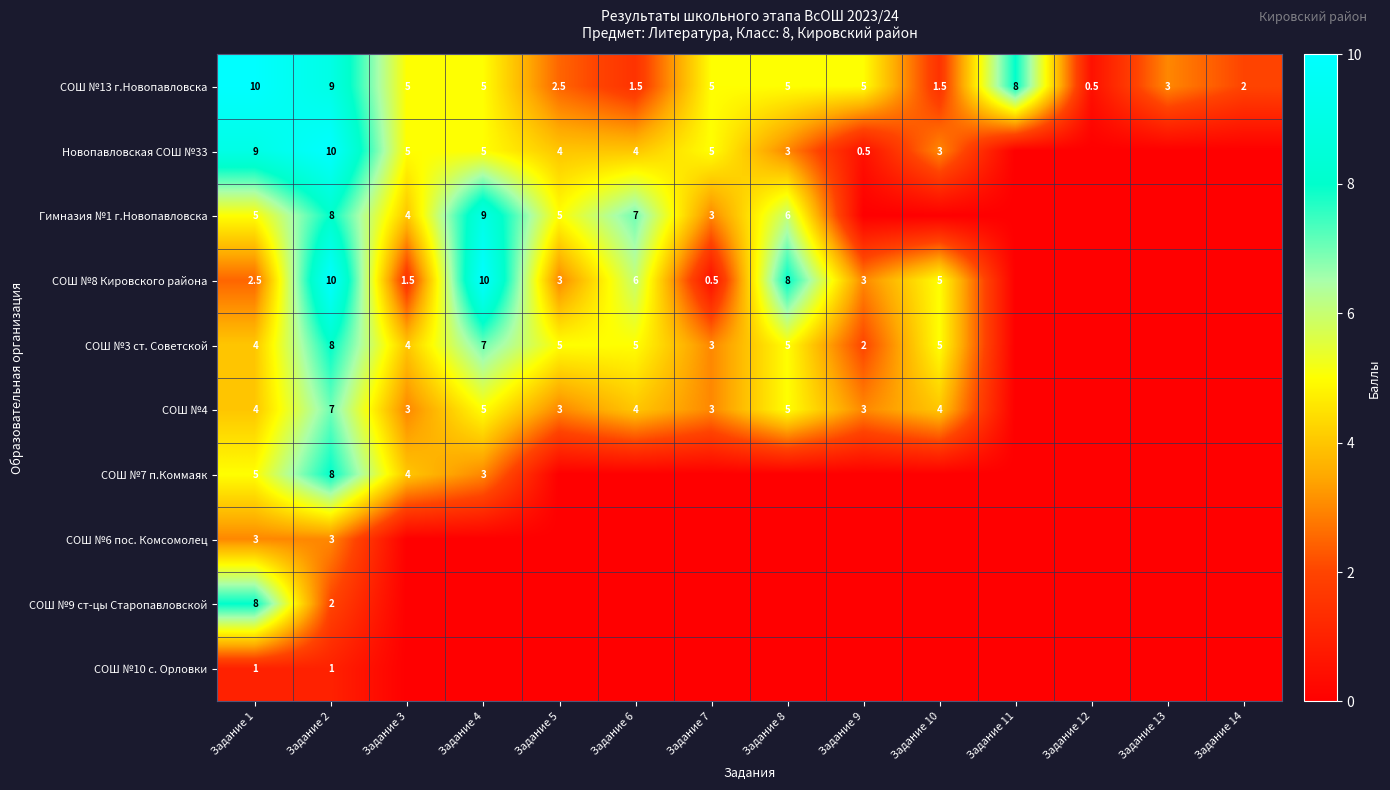

What is the total value across all series at Задание 3?

26.5